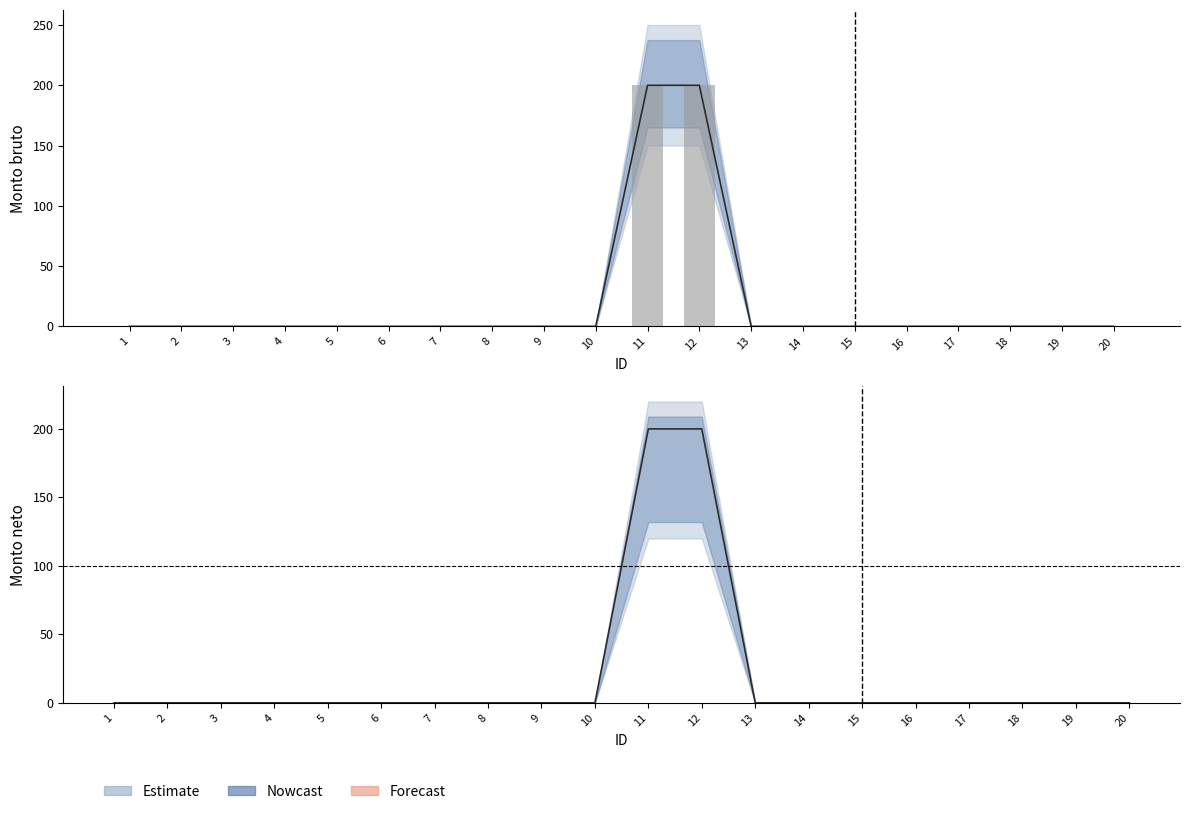

Where is Monto neto nearest to the value 100?

1